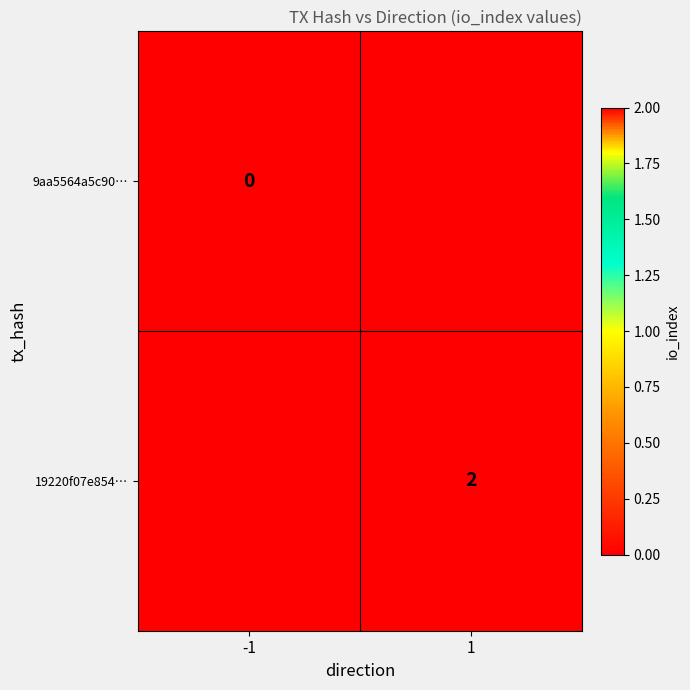

The value of 19220f07e854… at 1 is 2. True or false?

True